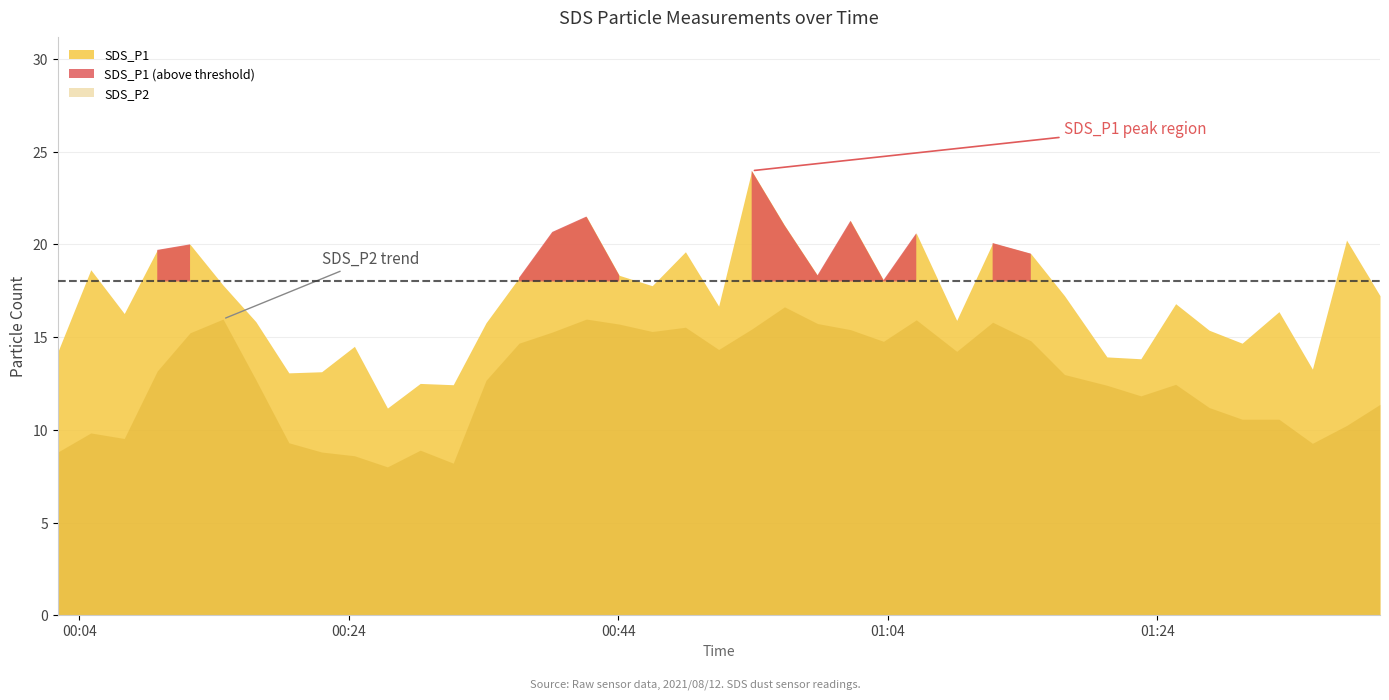

At which label does SDS_P2 reach its peak?

2021/08/12 00:56:20